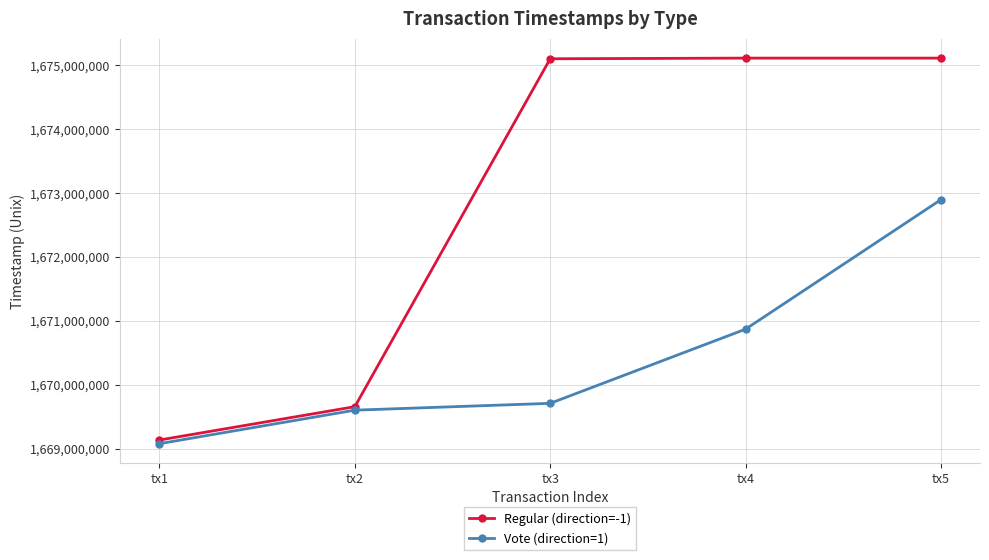

The value of Regular (direction=-1) at tx2 is 640206071. True or false?

False